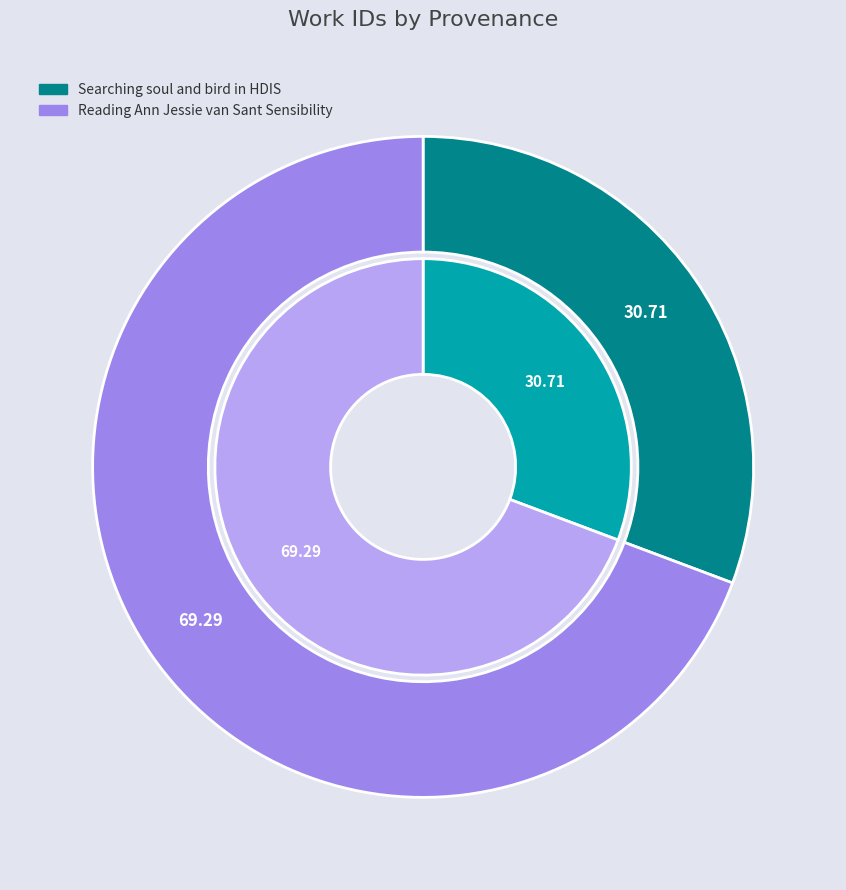

What is the majority slice?

Reading Ann Jessie van Sant Sensibility